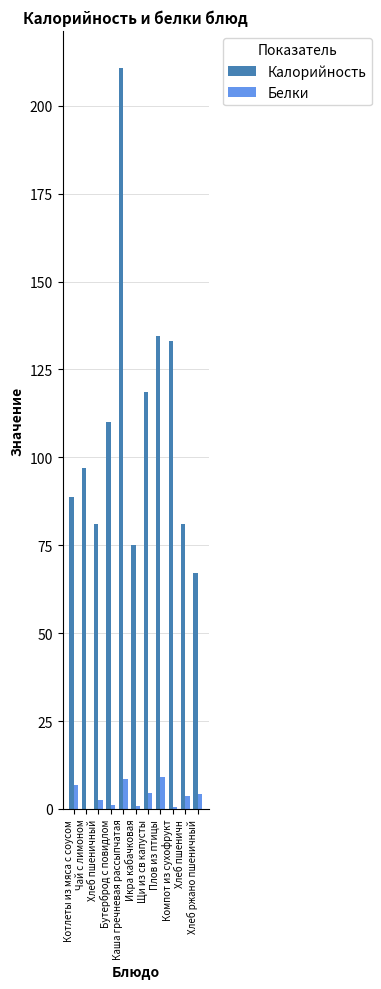

What is the difference between the Калорийность values at Хлеб ржано пшеничный and Плов из птицы?

67.6